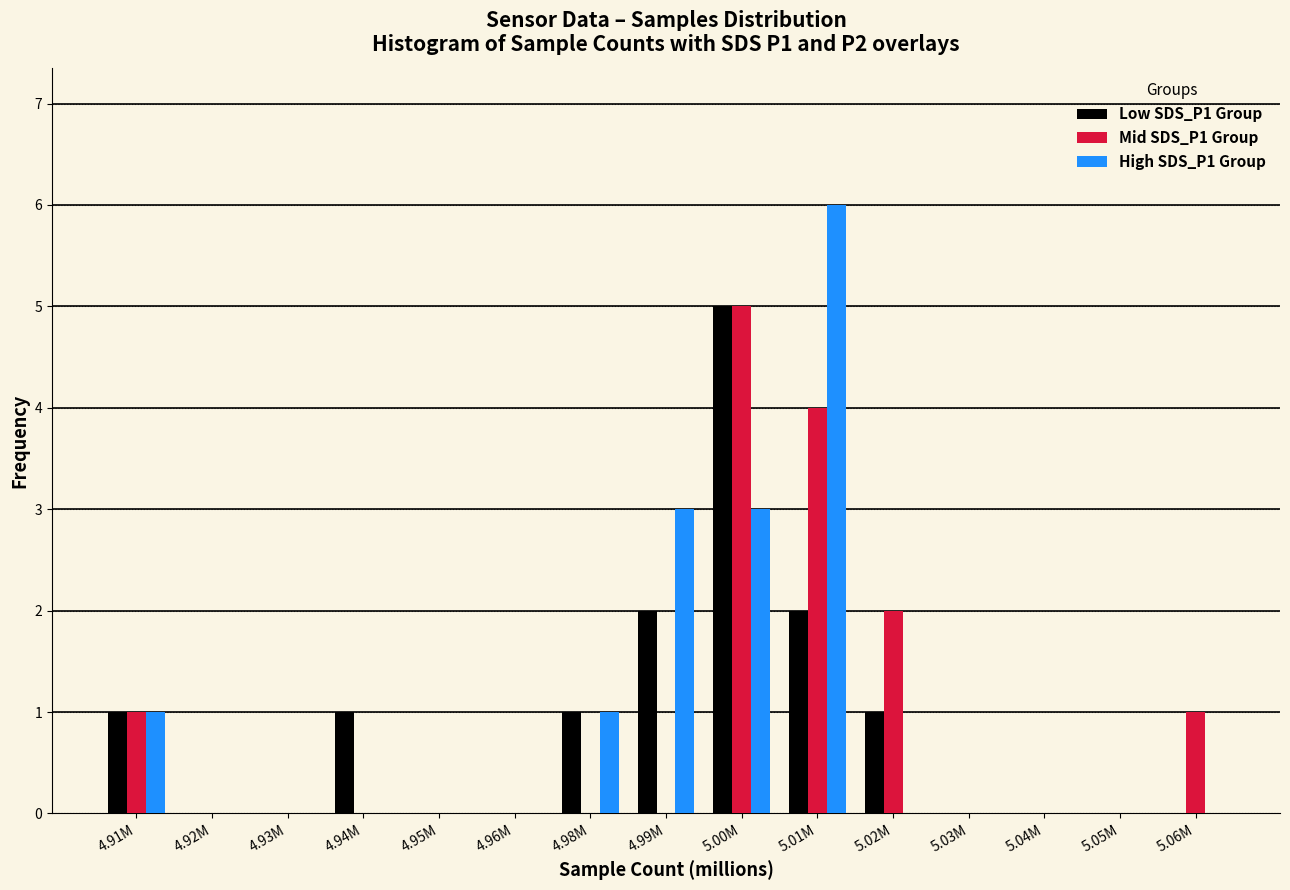

At which category is the sum across all series the highest?

5.00M